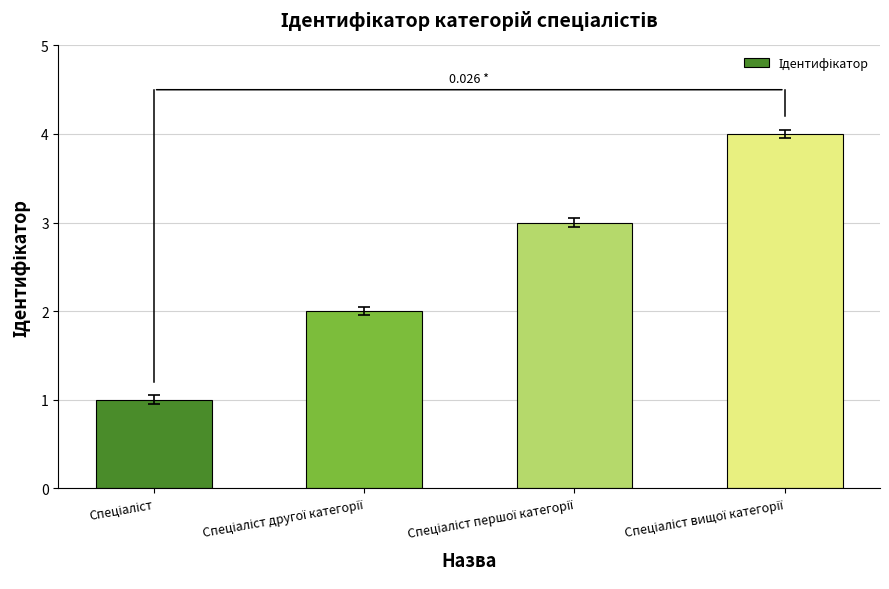

What is the difference between the maximum and minimum values?

3